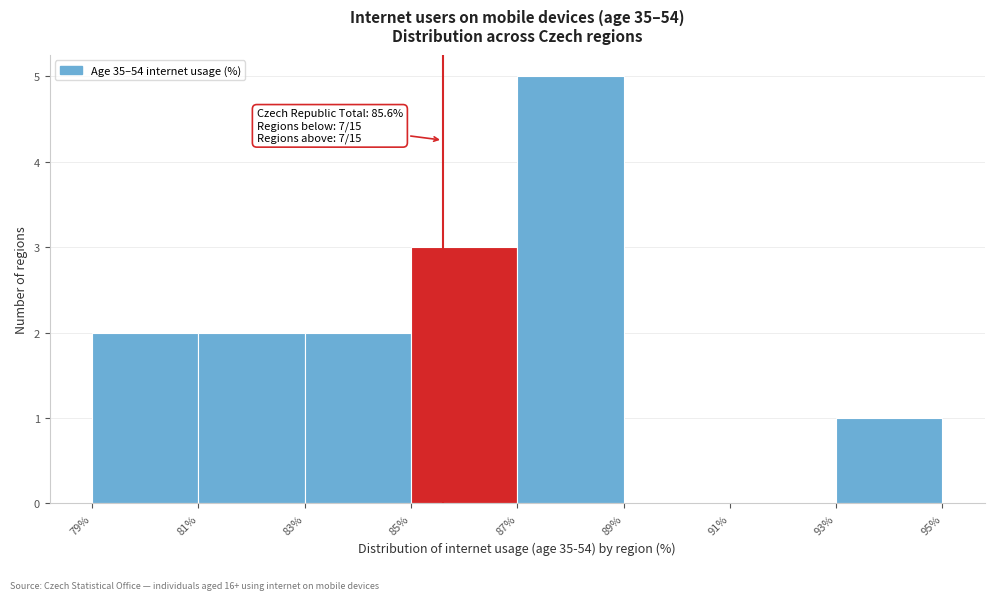

Which range on the x-axis has the tallest bar?

87% to 89%